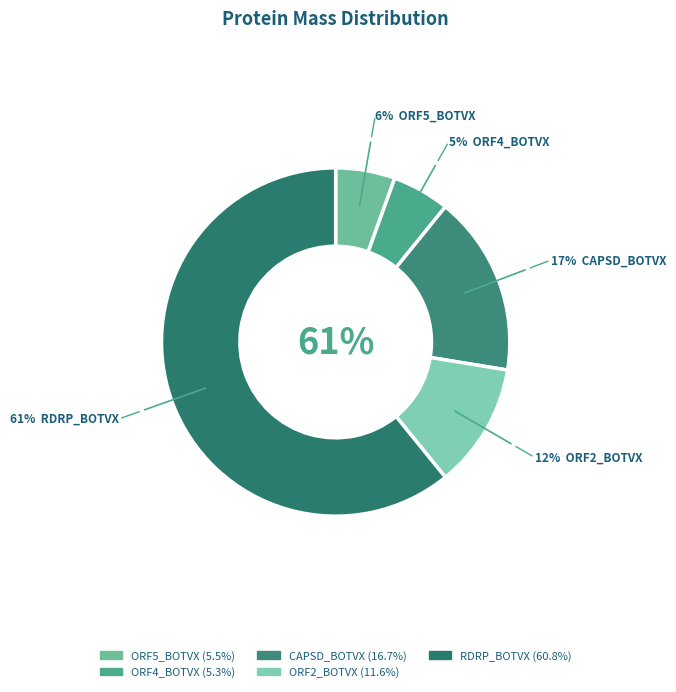

What is the change in value from CAPSD_BOTVX to RDRP_BOTVX?

+114747.1